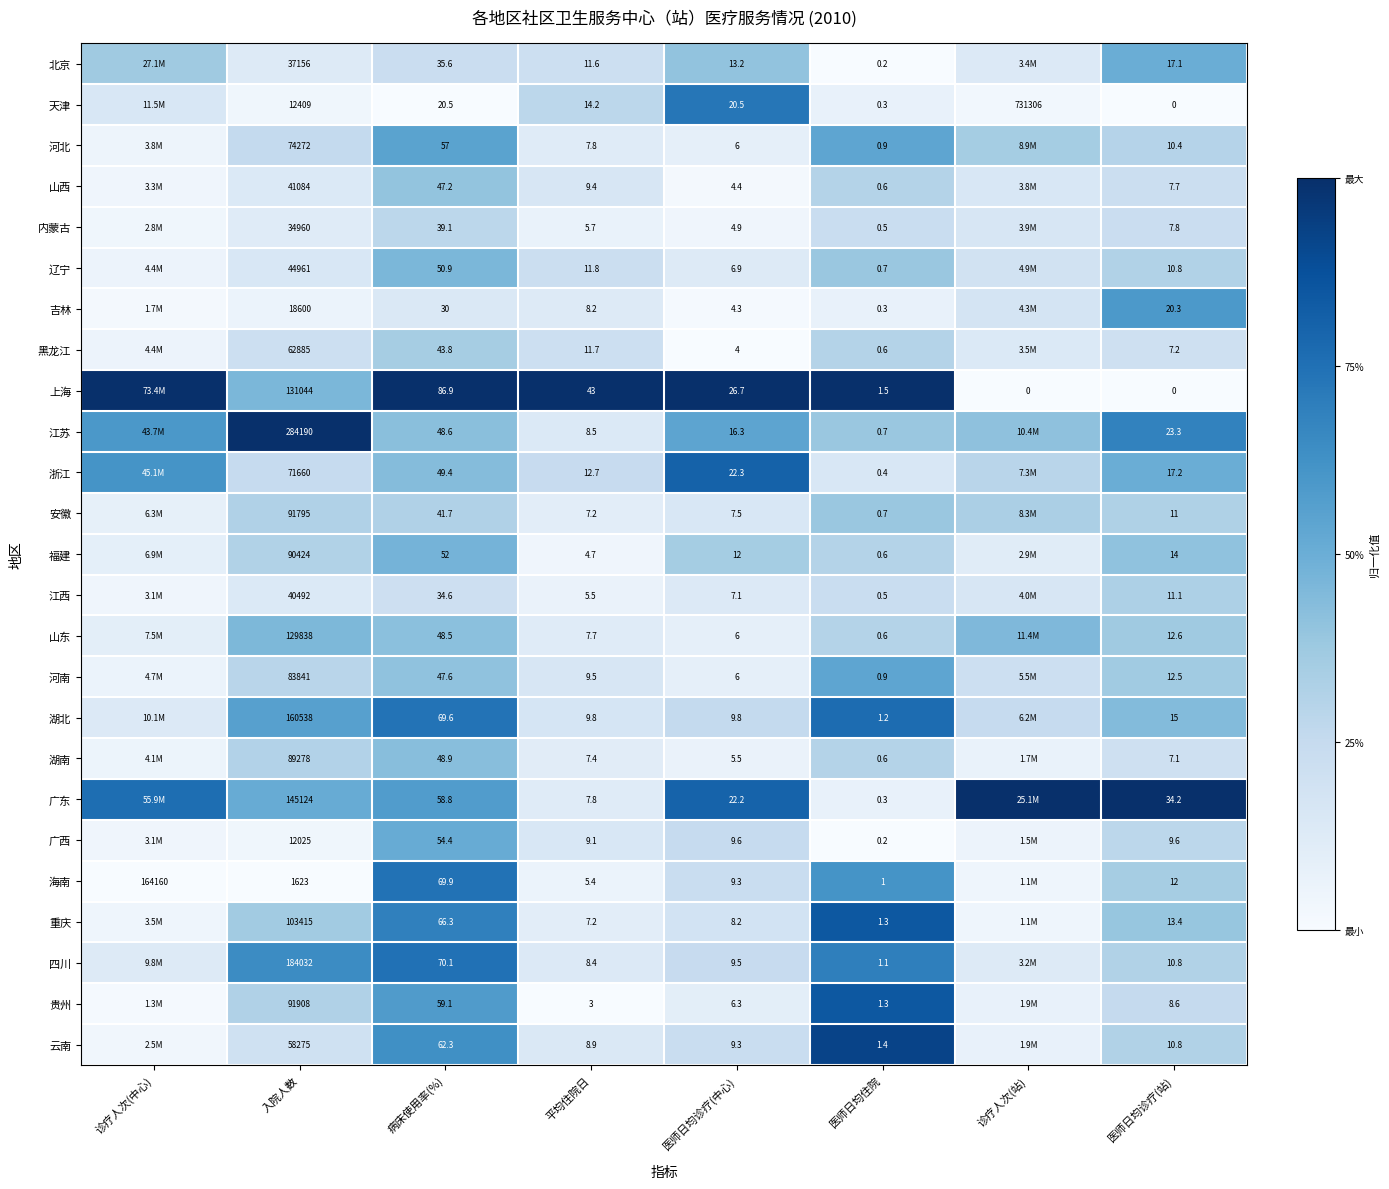

Which series changed the most between 入院人数 and 病床使用率(%)?

江苏